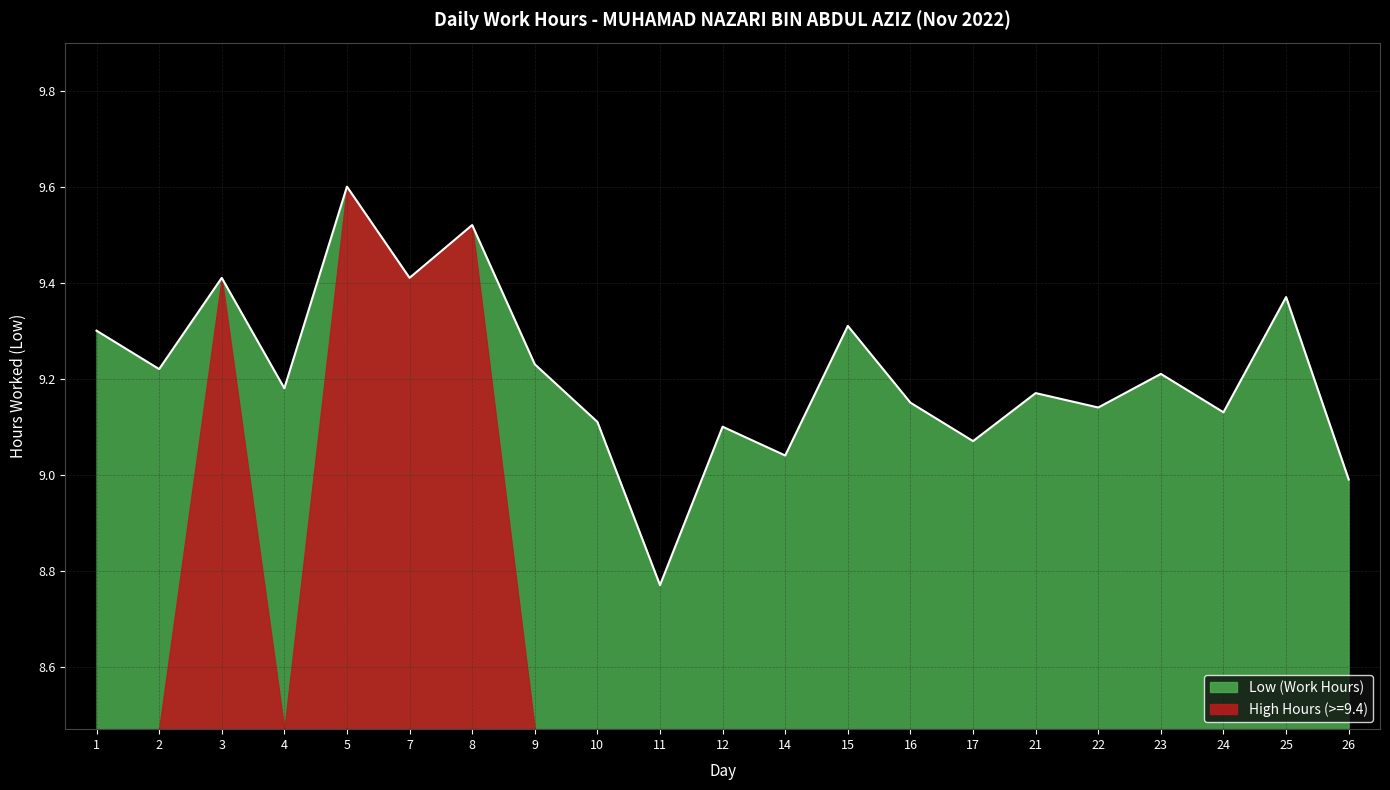

How many points are higher than both their immediate neighbors (excluding endpoints)?

8